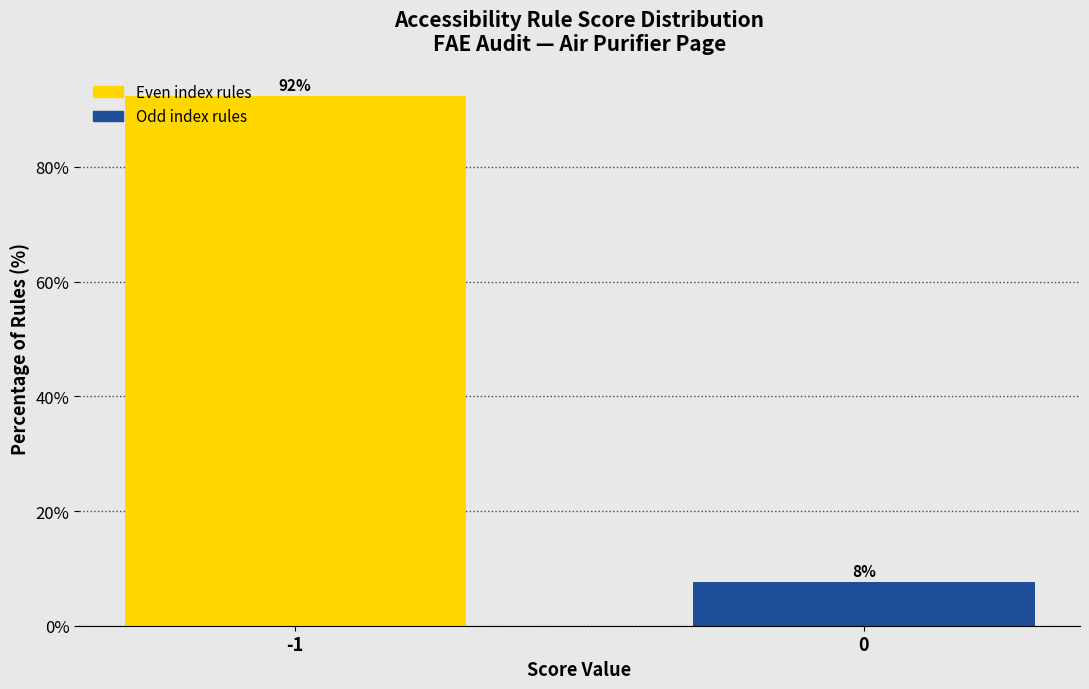

What is the sum of all values?

100.0